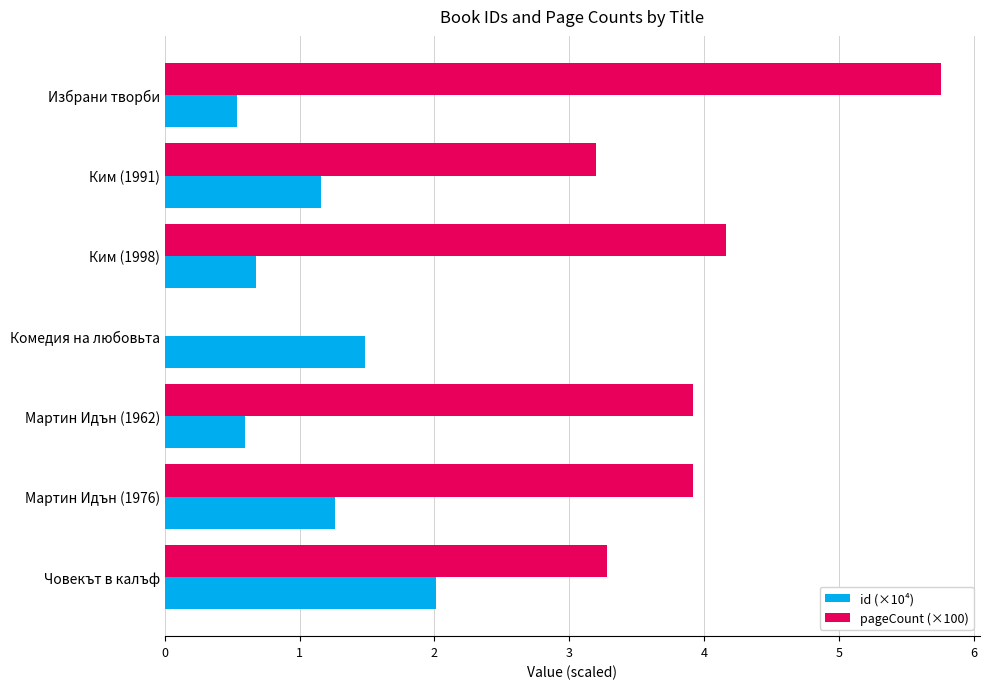

What is the sum of the id (×10⁴) values at Комедия на любовьта and Мартин Идън (1962)?

2.1